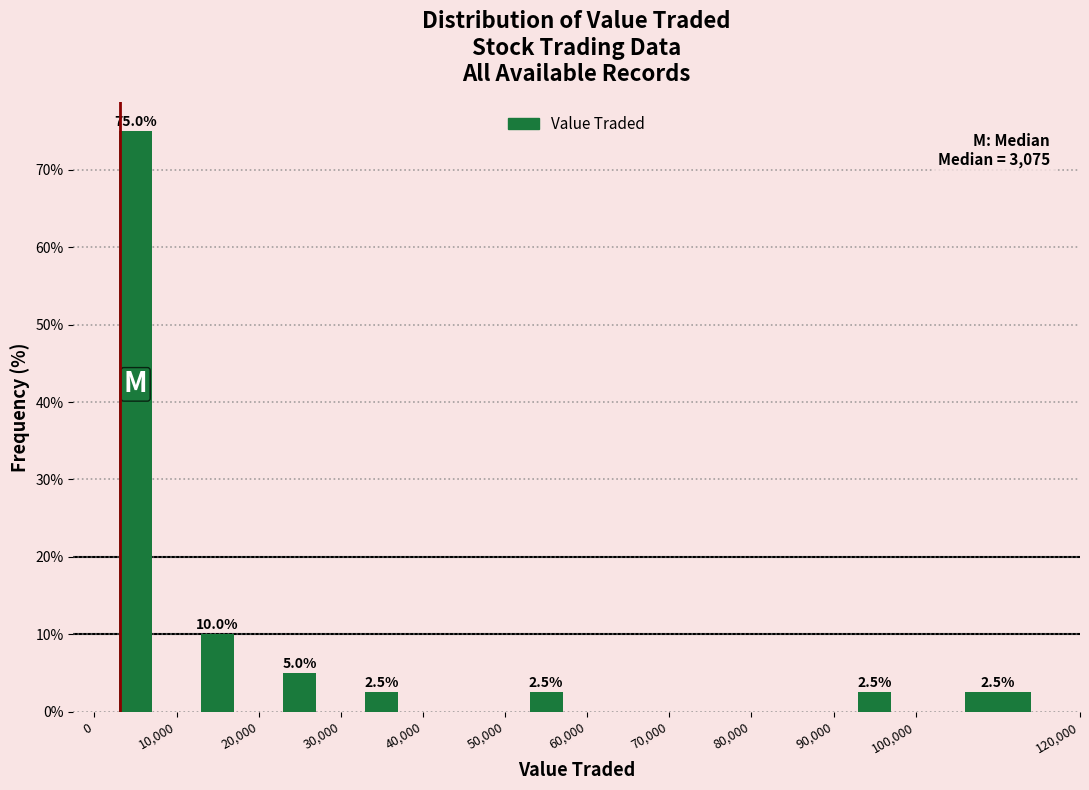

Over which range of the x-axis is the bar tallest?

0 to 10,000